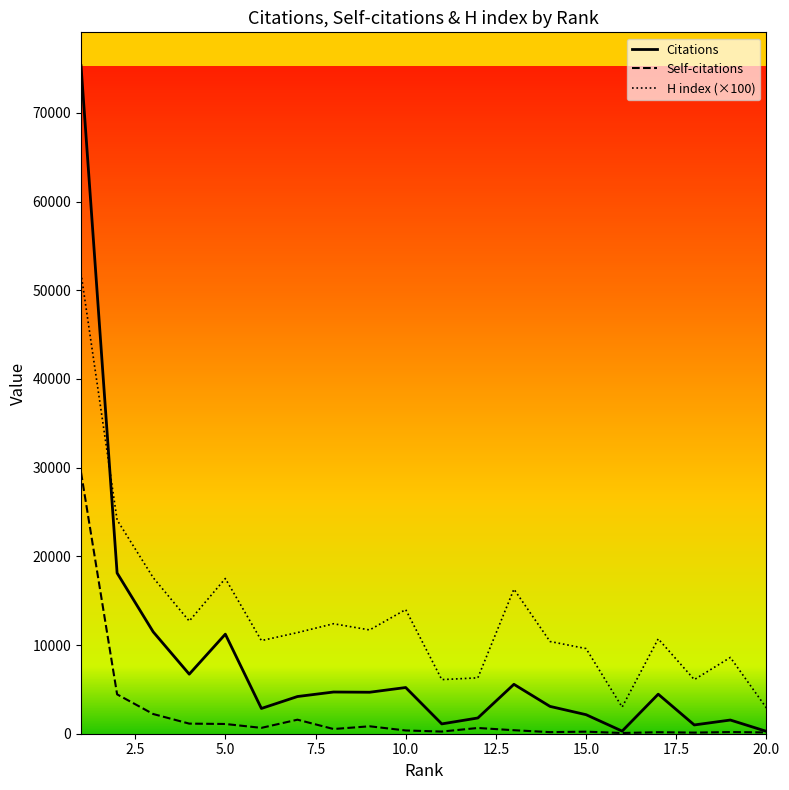

What is the maximum value shown in the chart?

75315